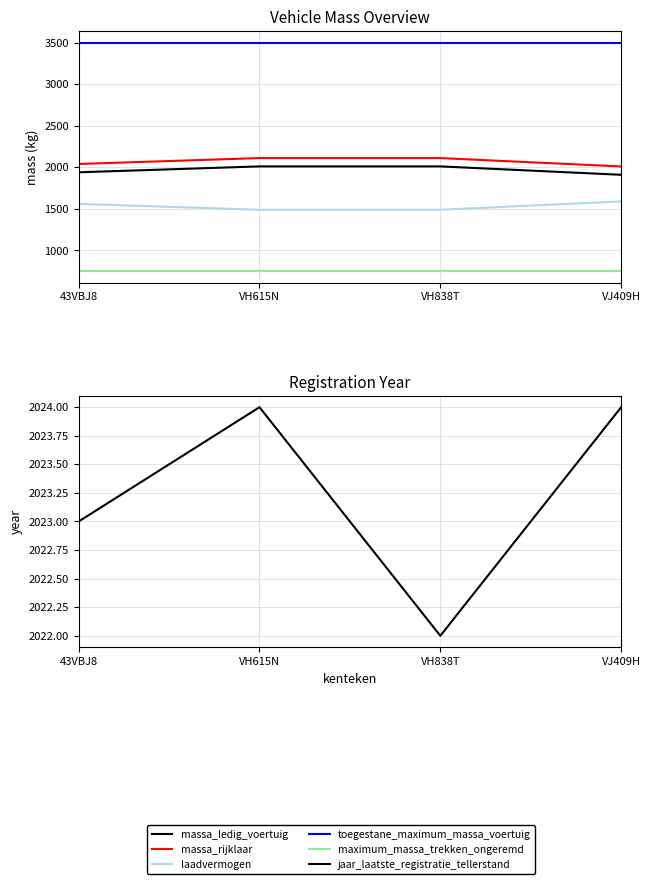

True or false: massa_rijklaar and massa_ledig_voertuig intersect in this chart.

False